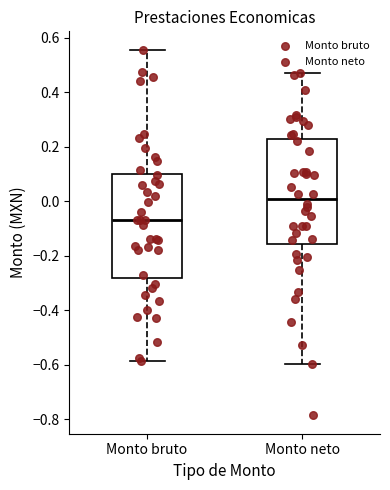

Reading left to right, read every box against the y-axis: the position of its median line, the range the box covers, and the ends of its whiskers. The values are not printed on the chart, so give them approximately, as read against the axis.

Monto bruto: median -0.08, box -0.28 to 0.10, whiskers -0.58 to 0.56
Monto neto: median 0.00, box -0.16 to 0.22, whiskers -0.60 to 0.46